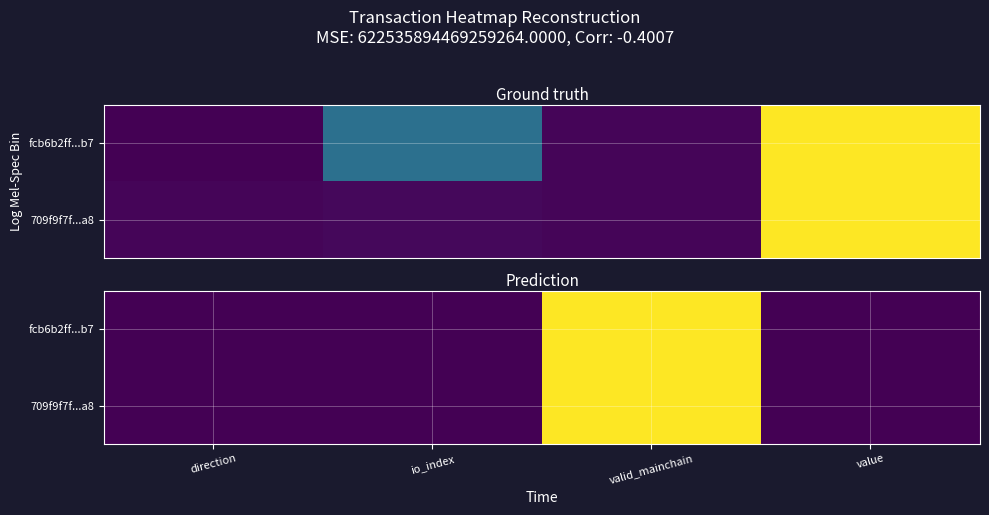

List the series in order of their overall mean, lowest first.

709f9f7f...a8, fcb6b2ff...b7